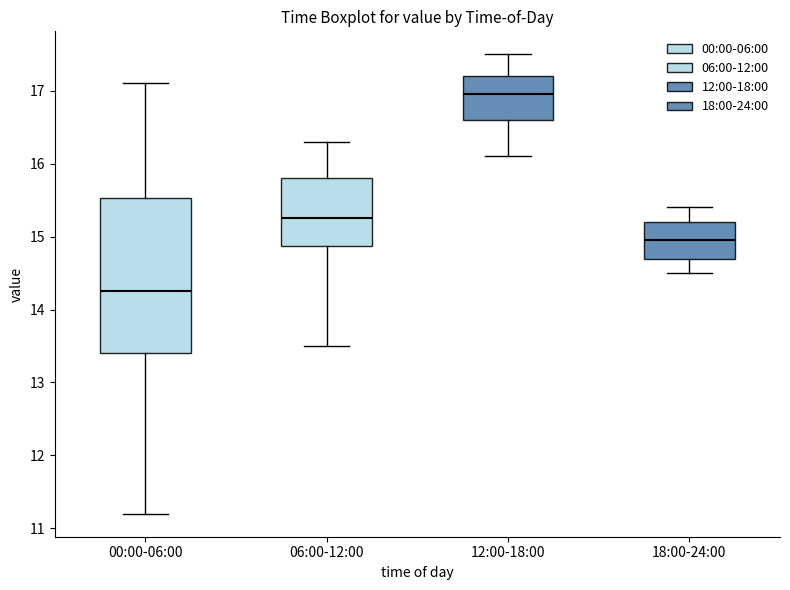

Reading left to right, transcribe this box plot: for each box, give where its median line is, the range the box spans, and where its two whiskers end, as read against the y-axis. The values are not printed on the chart, so give them approximately, as read against the axis.

00:00-06:00: median 14.3, box 13.4 to 15.5, whiskers 11.2 to 17.1
06:00-12:00: median 15.3, box 14.9 to 15.8, whiskers 13.5 to 16.3
12:00-18:00: median 17.0, box 16.6 to 17.2, whiskers 16.1 to 17.5
18:00-24:00: median 15.0, box 14.7 to 15.2, whiskers 14.5 to 15.4